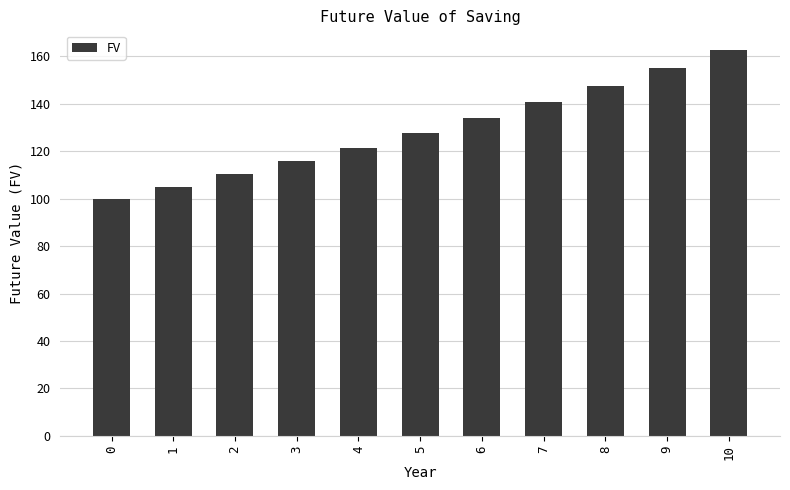

What is the value of the 9th bar from the left?

147.7